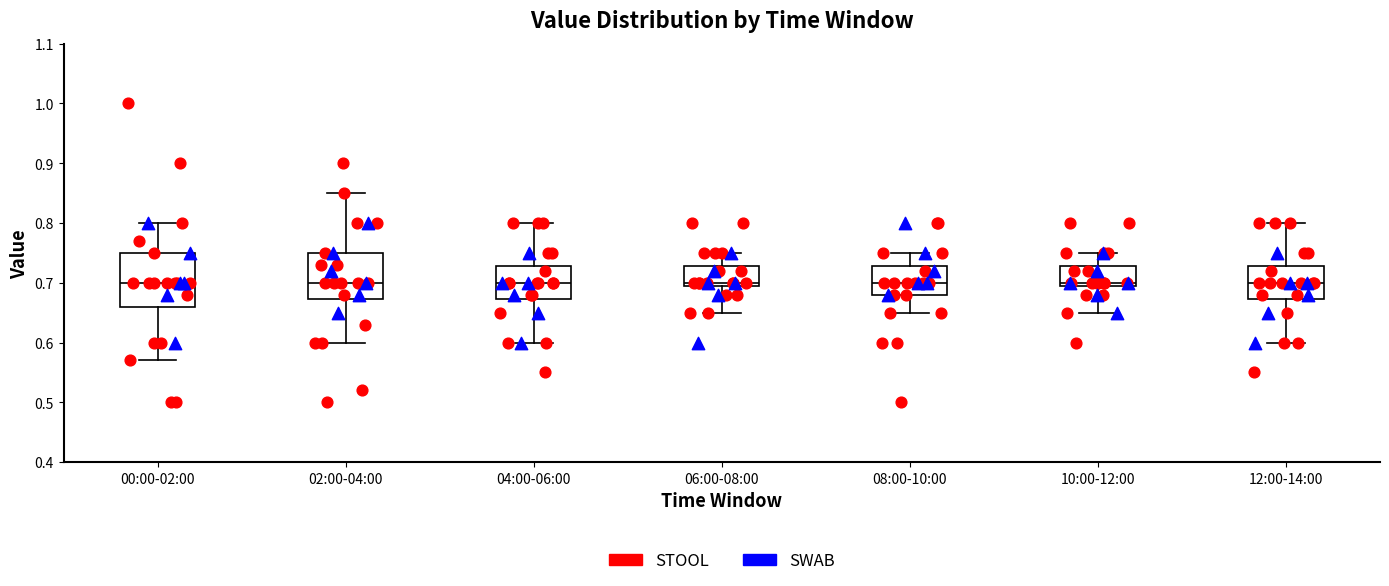

Reading left to right, transcribe this box plot: for each box, give where its median line is, the range the box spans, and where its two whiskers end, as read against the y-axis. The values are not printed on the chart, so give them approximately, as read against the axis.

00:00-02:00: median 0.70, box 0.66 to 0.75, whiskers 0.57 to 0.80
02:00-04:00: median 0.70, box 0.67 to 0.75, whiskers 0.60 to 0.85
04:00-06:00: median 0.70, box 0.67 to 0.73, whiskers 0.60 to 0.80
06:00-08:00: median 0.70 (just above the box's lower edge), box 0.70 to 0.73, whiskers 0.65 to 0.75
08:00-10:00: median 0.70, box 0.68 to 0.73, whiskers 0.65 to 0.75
10:00-12:00: median 0.70 (just above the box's lower edge), box 0.70 to 0.73, whiskers 0.65 to 0.75
12:00-14:00: median 0.70, box 0.67 to 0.73, whiskers 0.60 to 0.80